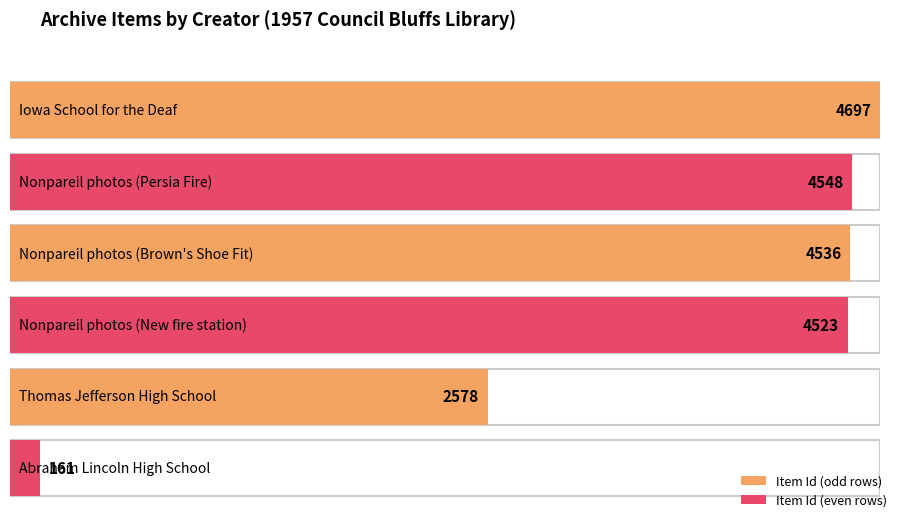

How many bars are there in total?

6